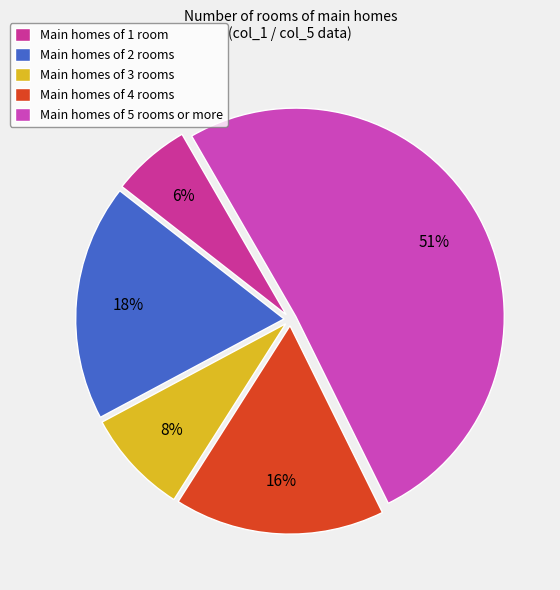

Is there a majority slice in this chart?

Yes